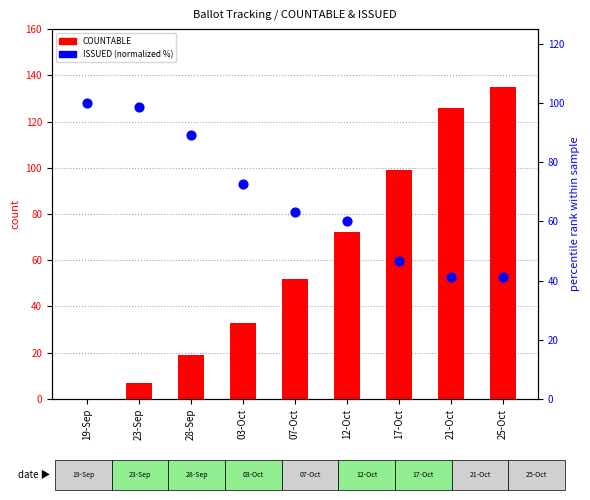

What is the total value across all series at 17-Oct?

145.6